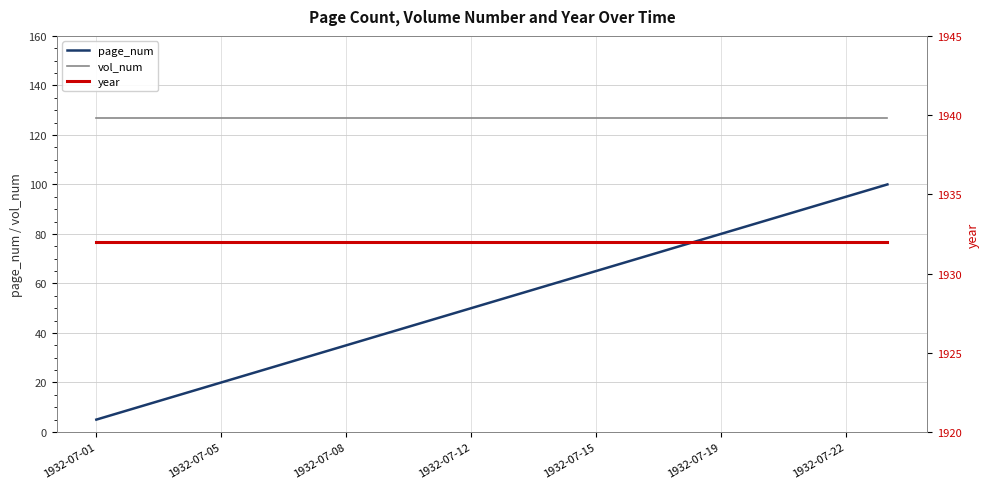

True or false: page_num and year cross at least once.

False